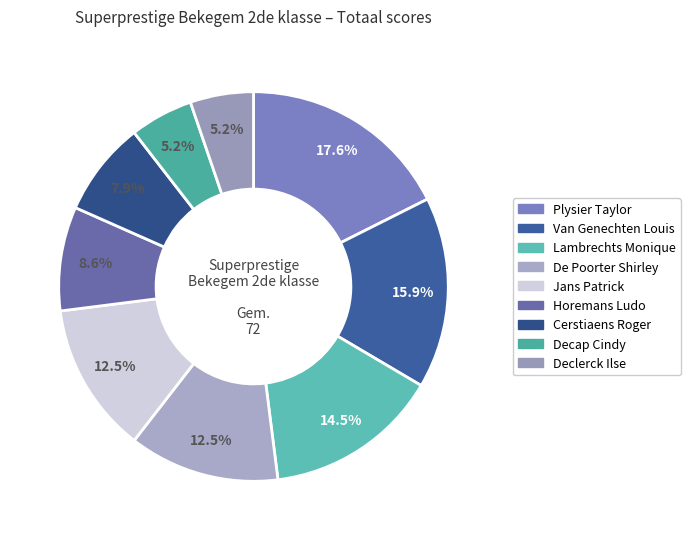

Approximately how many times larger is the value at Declerck Ilse compared to Cerstiaens Roger?

0.7